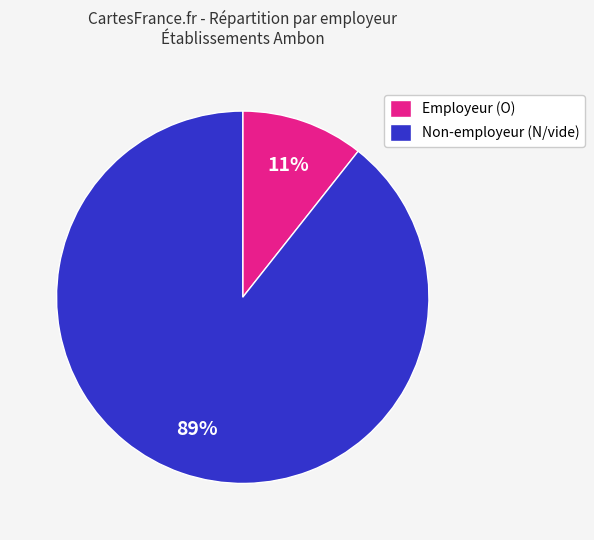

How many slices are in this pie chart?

2